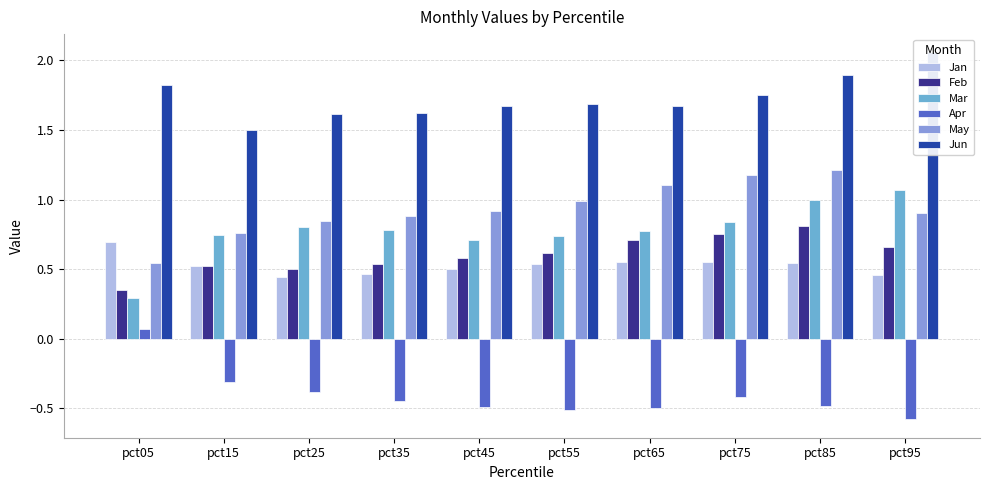

At which label is May closest to 0?

pct05